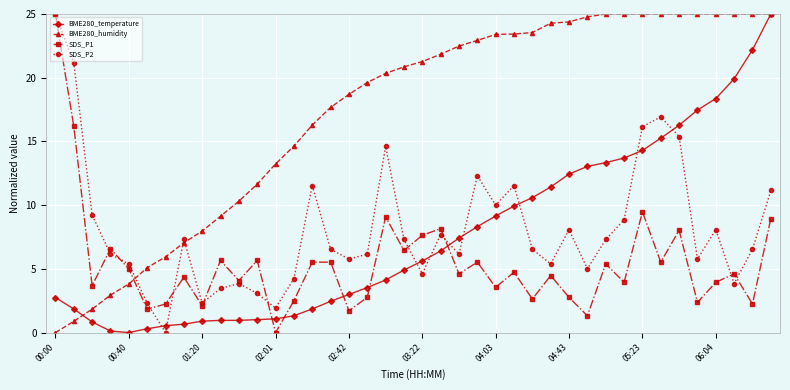

What is the value of the BME280_temperature point at the 2nd from the left?

1.9